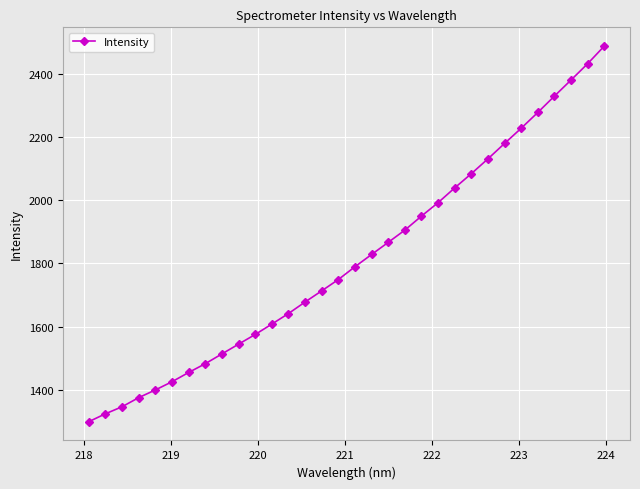

How many categories are shown in the chart?

32